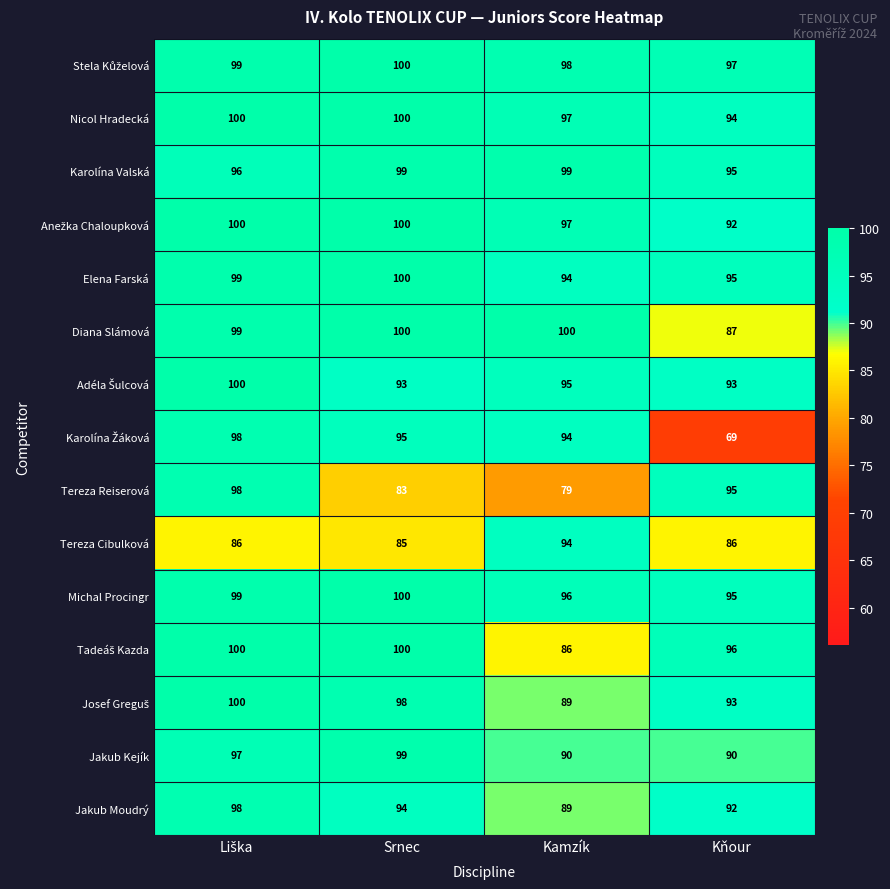

What is the sum of the Jakub Moudrý values at Srnec and Kňour?

186